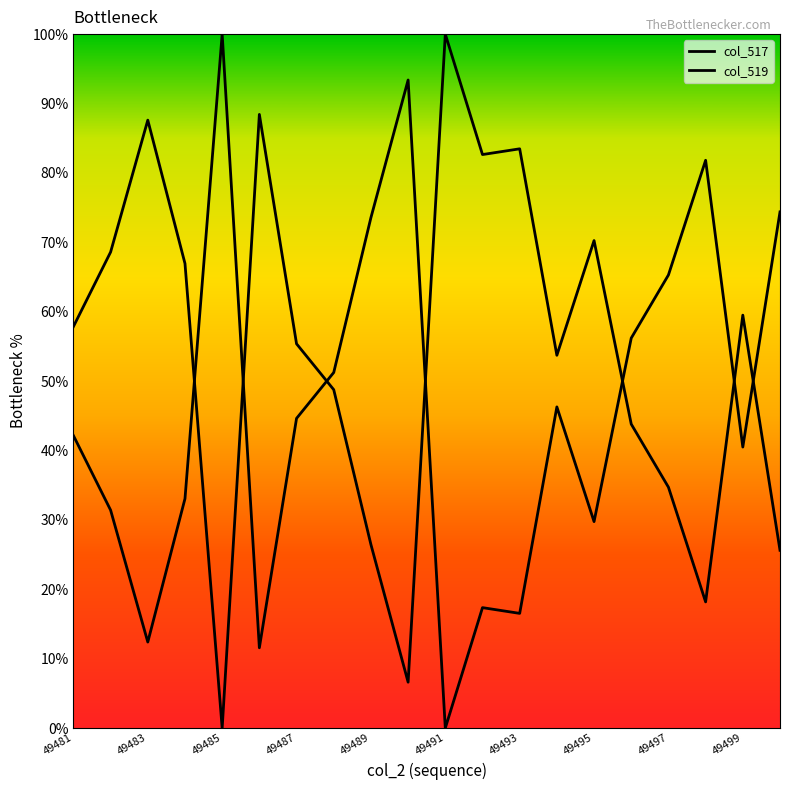

What is the maximum value for col_519?

100.0